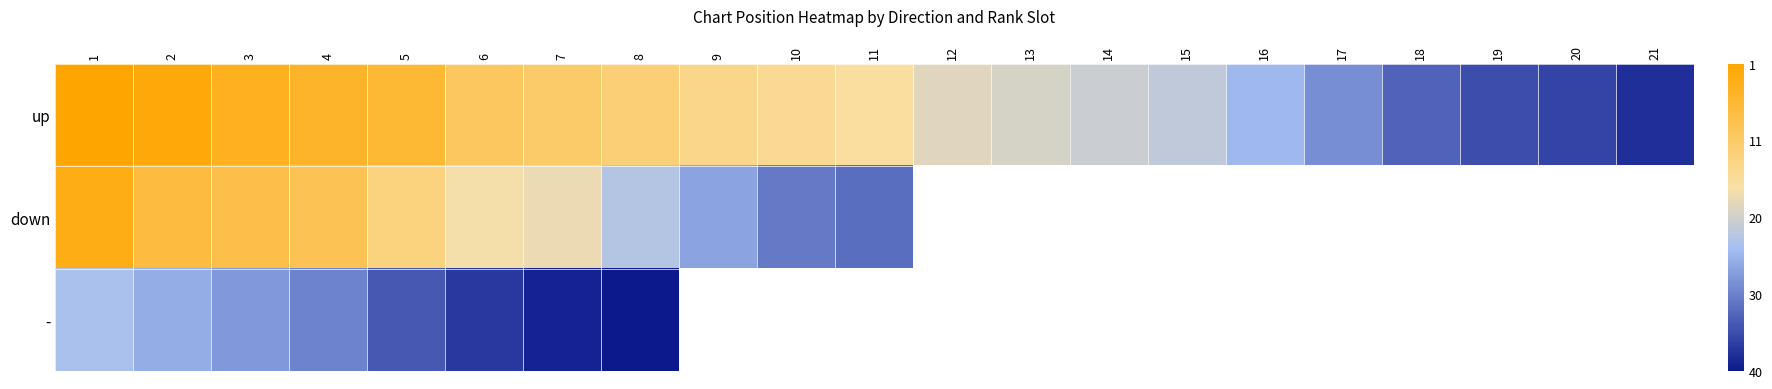

The down series shows -3.0 at 2. True or false?

False